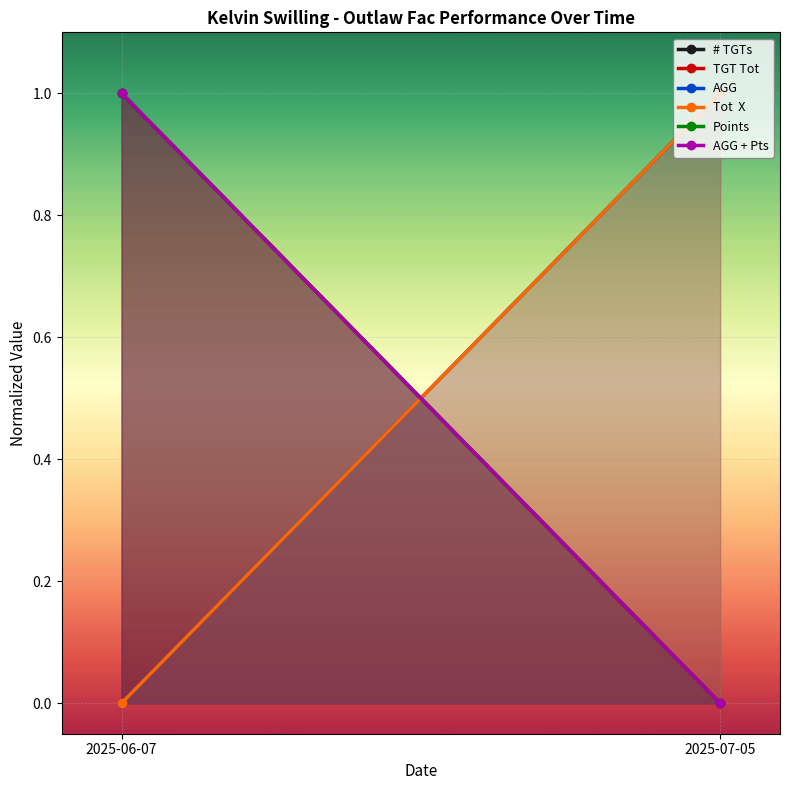

Reading right to left, transcribe all the data shown in this chart.

# TGTs: 0	1
TGT Tot: 0	1
AGG: 1	0
Tot  X: 1	0
Points: 0	1
AGG + Pts: 0	1